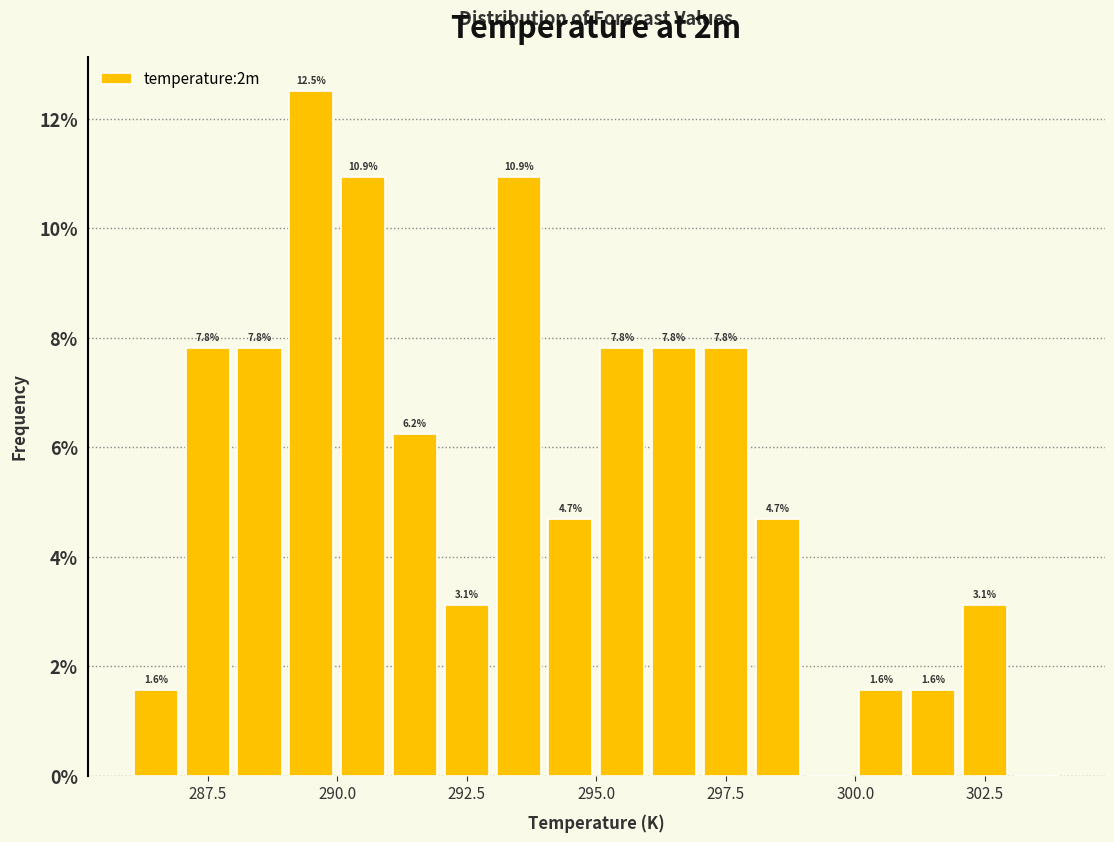

Around what value on the x-axis is the tallest bar? Give the approximate position of its centre, as read against the axis.

289.5